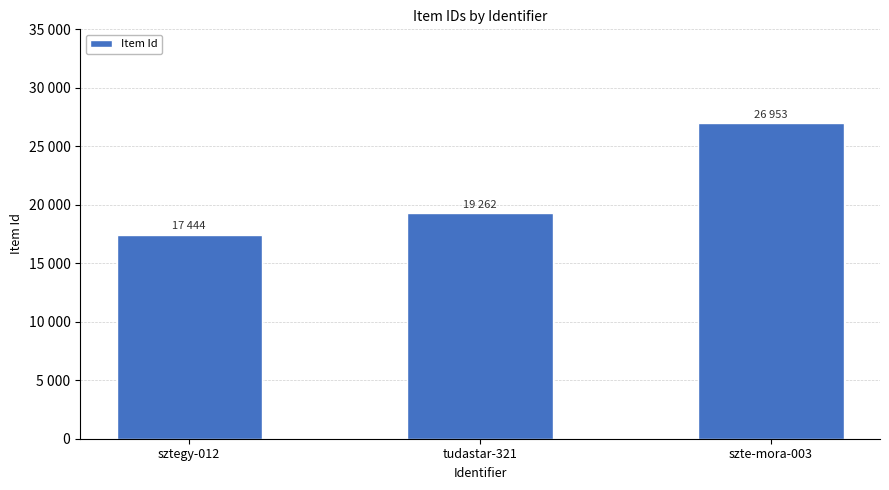

What is the difference between the maximum and second lowest values?

7691